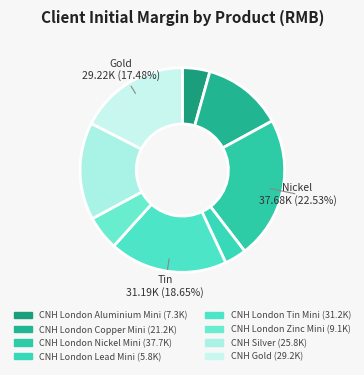

Which has a higher value, CNH London Copper Mini or CNH London Lead Mini?

CNH London Copper Mini